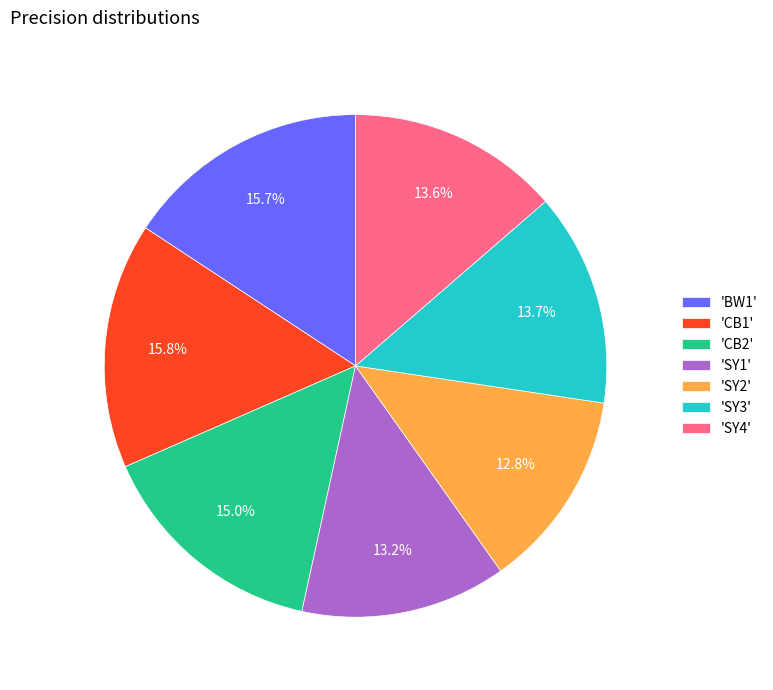

Between 'CB1' and 'SY3', which is larger?

'CB1'